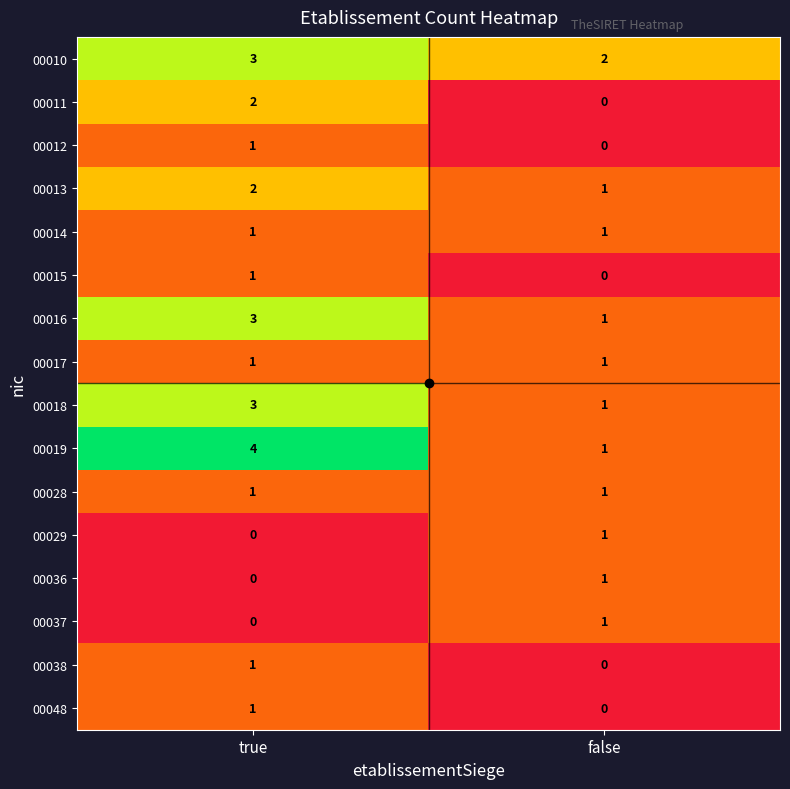

At which category is the sum across all series the highest?

true